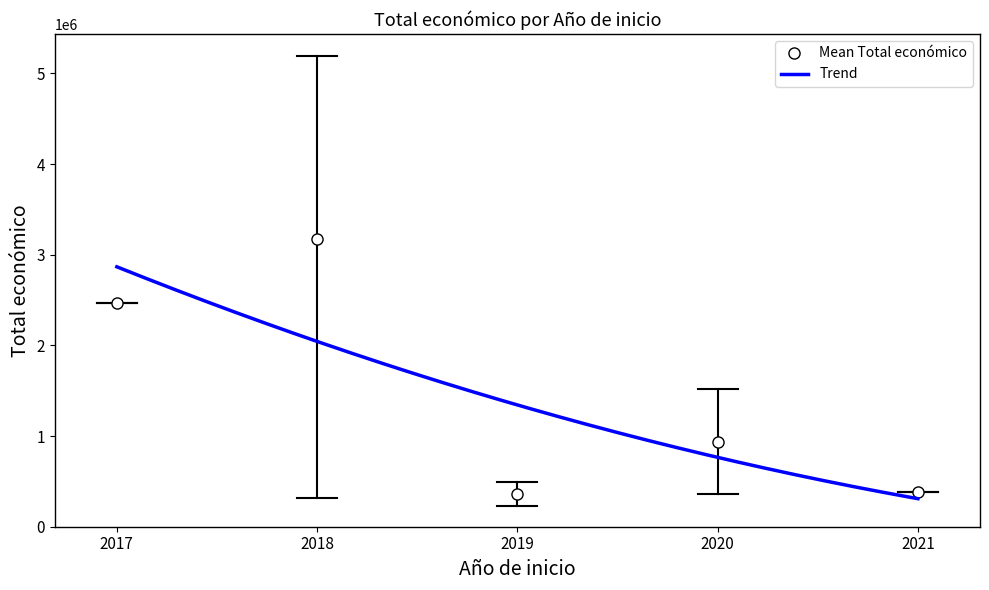

The value at 2019 is 365045. True or false?

True